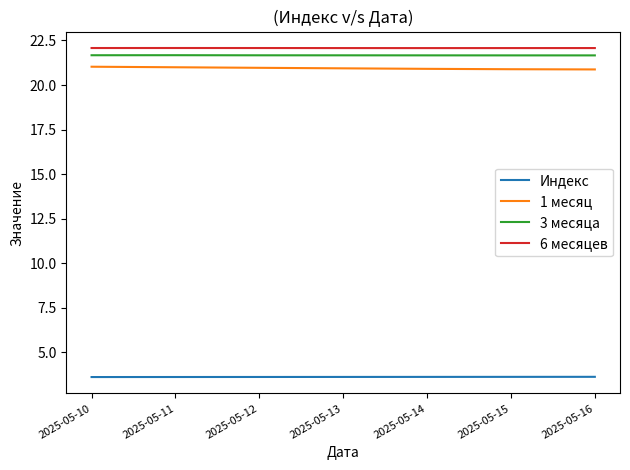

True or false: 6 месяцев and 1 месяц cross at least once.

False